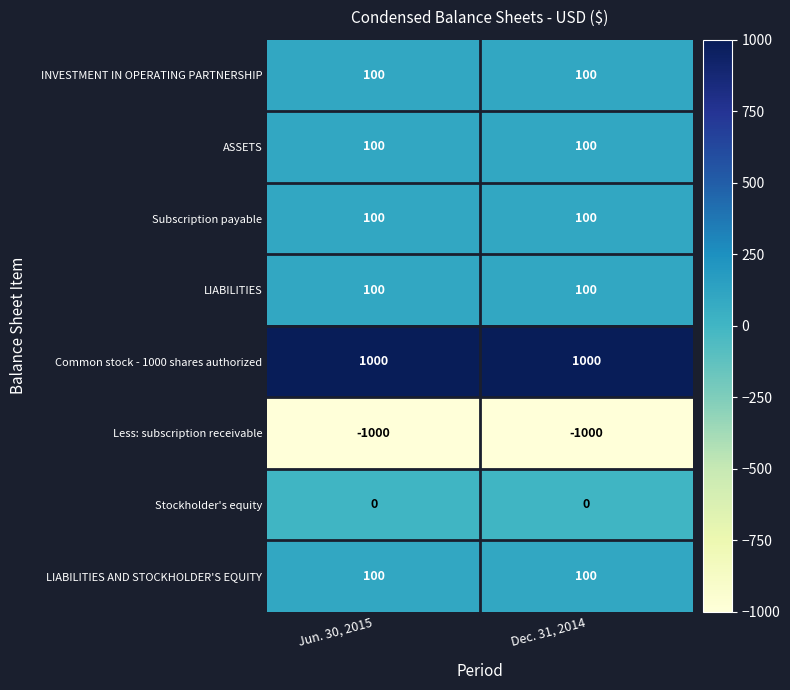

What is the maximum value for Common stock - 1000 shares authorized?

1000